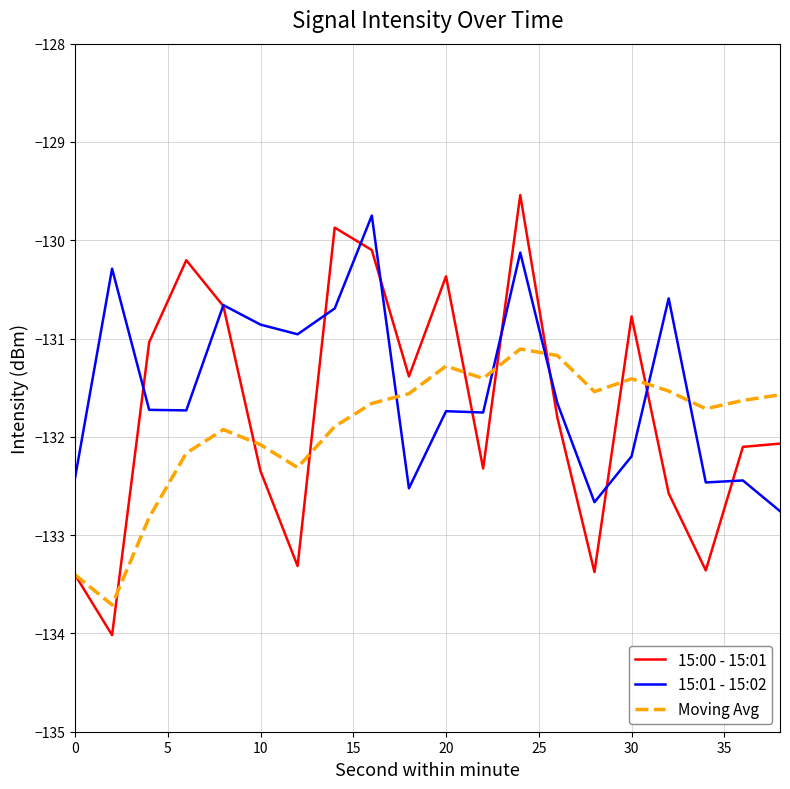

What is the minimum value for 15:01 - 15:02?

-132.8